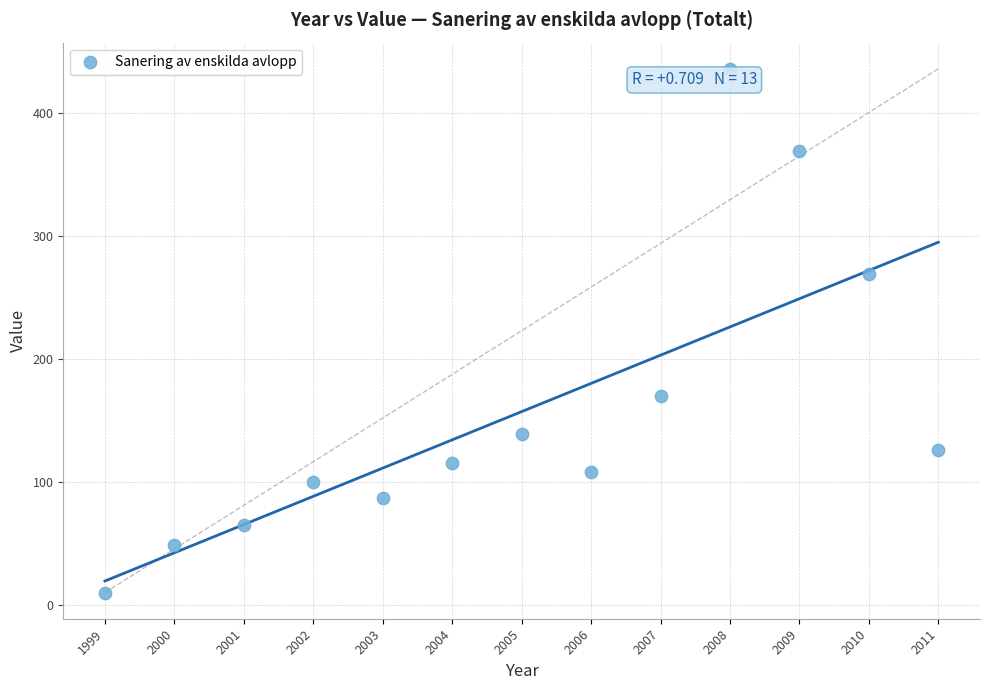

What is the range of Y values (max minus min)?

426